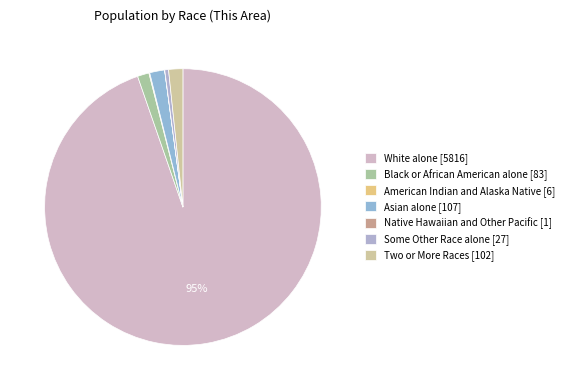

How many segments does this pie chart have?

7